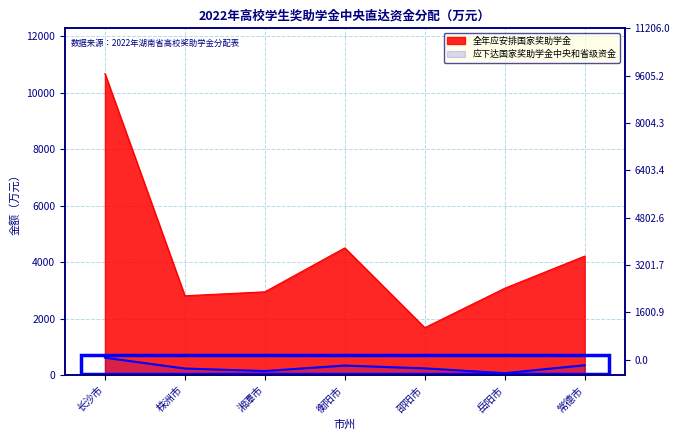

True or false: 应下达国家奖助学金中央和省级资金 and 全年应安排国家奖助学金 cross at least once.

False